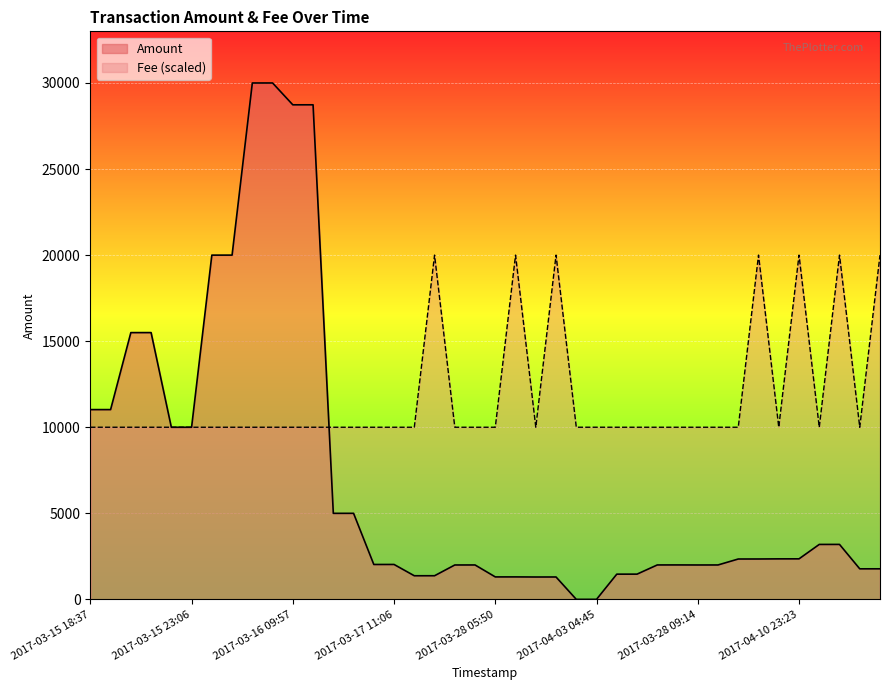

Is it true that Fee equals 5385.4 at 2017-03-28 09:09?

False